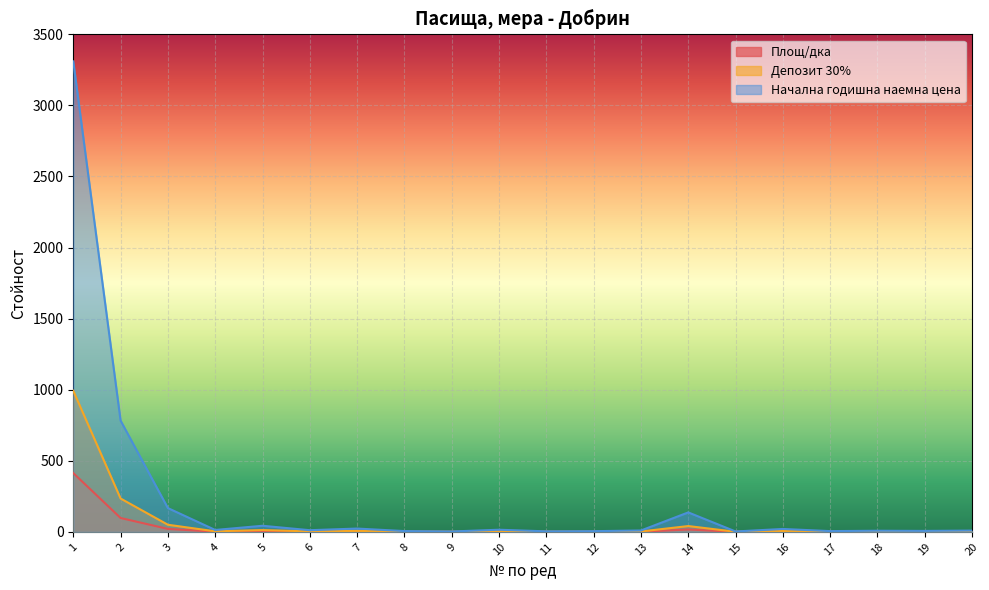

What is the average value of the Депозит 30% series?

68.8